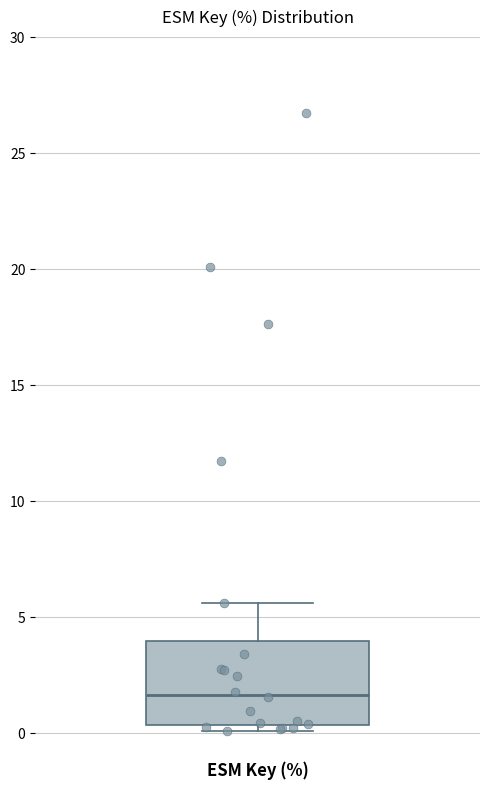

Where does the median line of the box for ESM Key (%) sit on the y-axis? The values are not printed on the chart, so give them approximately, as read against the axis.

1.5